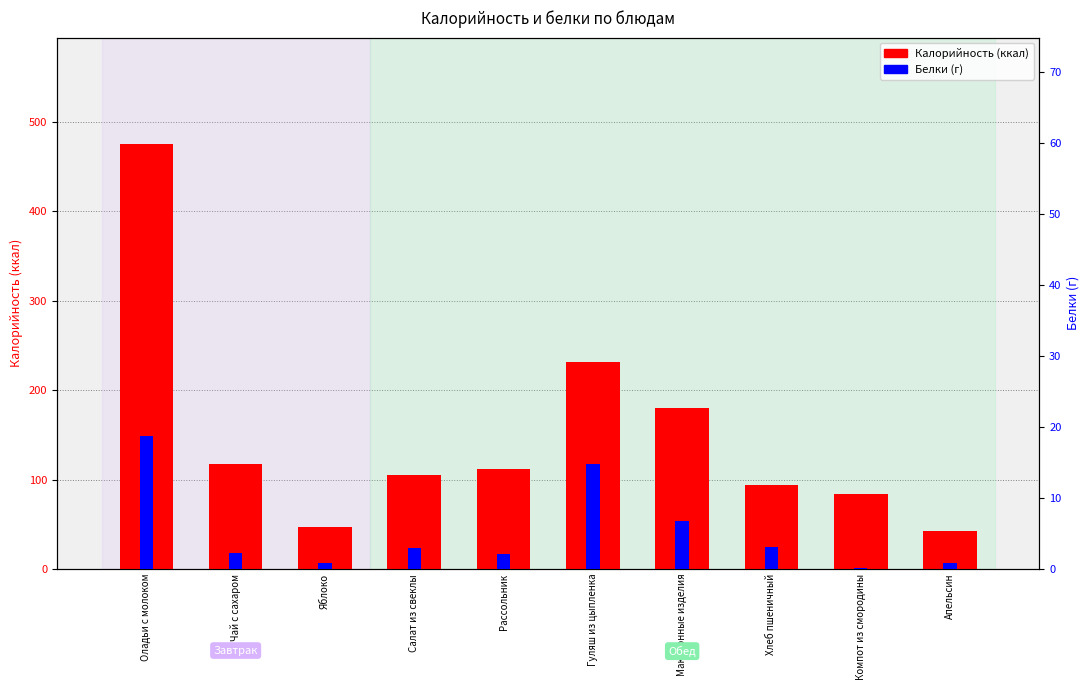

Which series changed the most between Салат из свеклы and Апельсин?

Калорийность